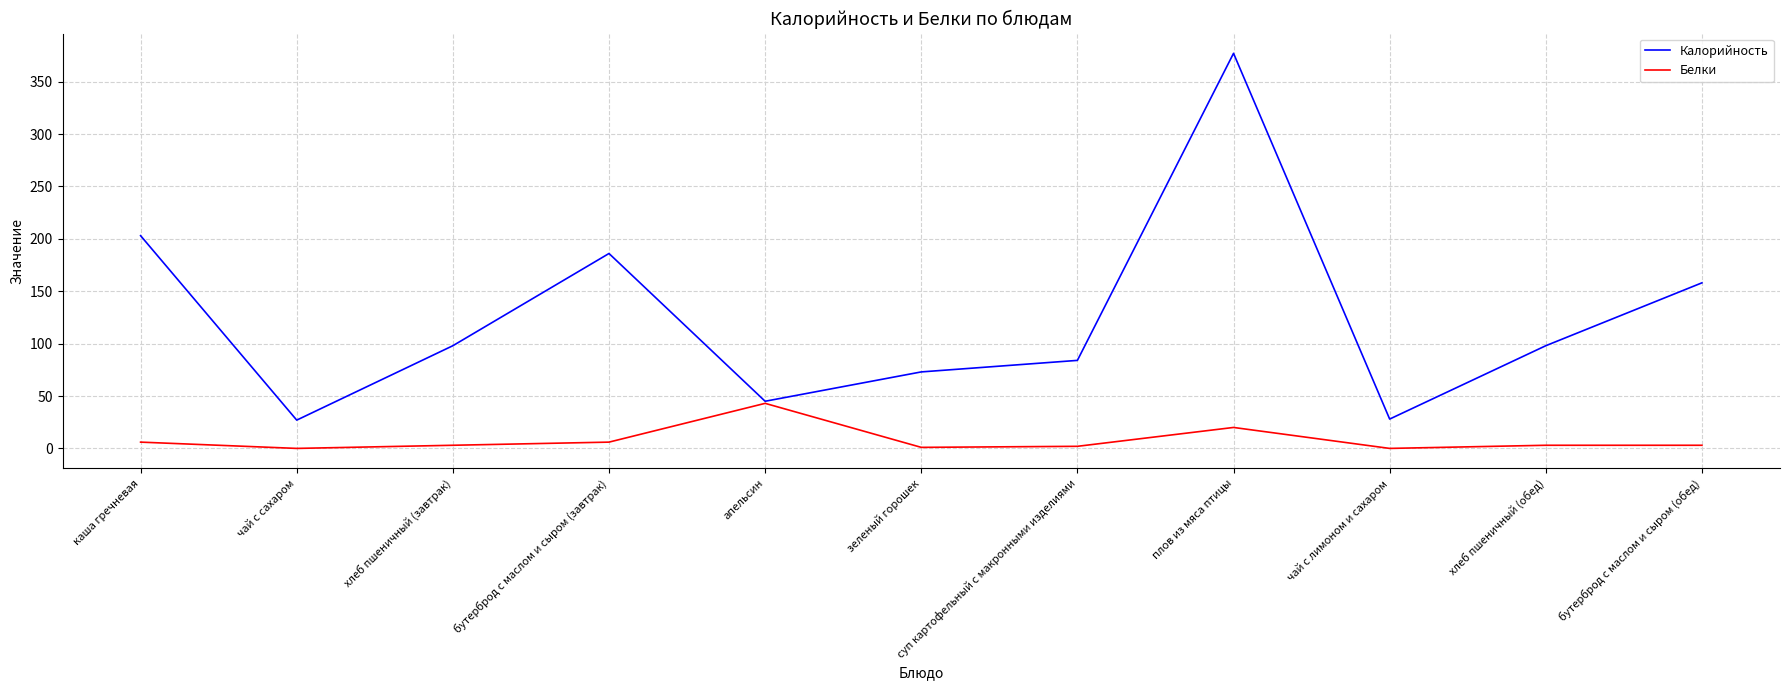

Which series has the widest spread of values?

Калорийность